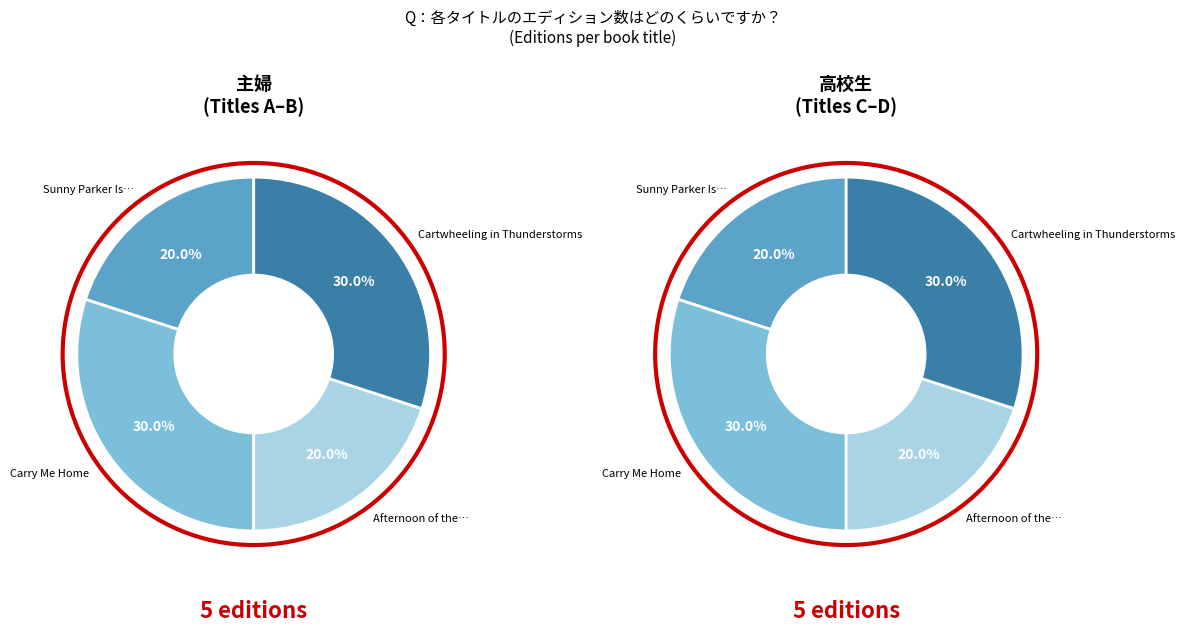

What is the largest slice in the pie chart?

Carry Me Home